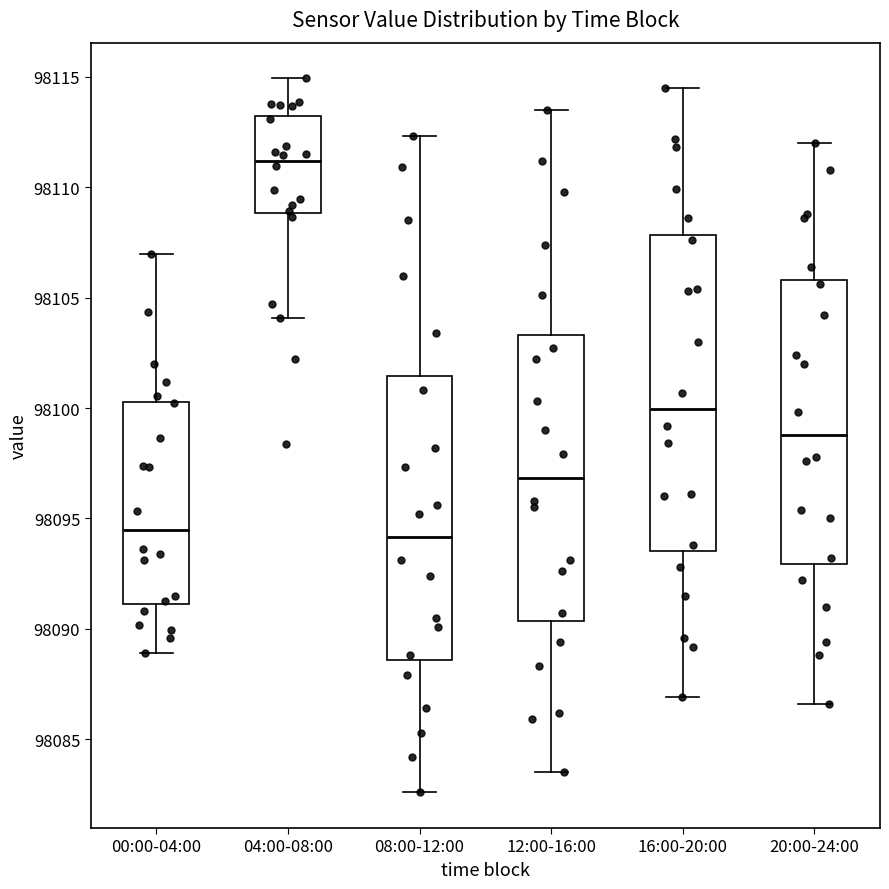

Where does the lower whisker of the box for 16:00-20:00 end on the y-axis? The values are not printed on the chart, so give them approximately, as read against the axis.

98087.0